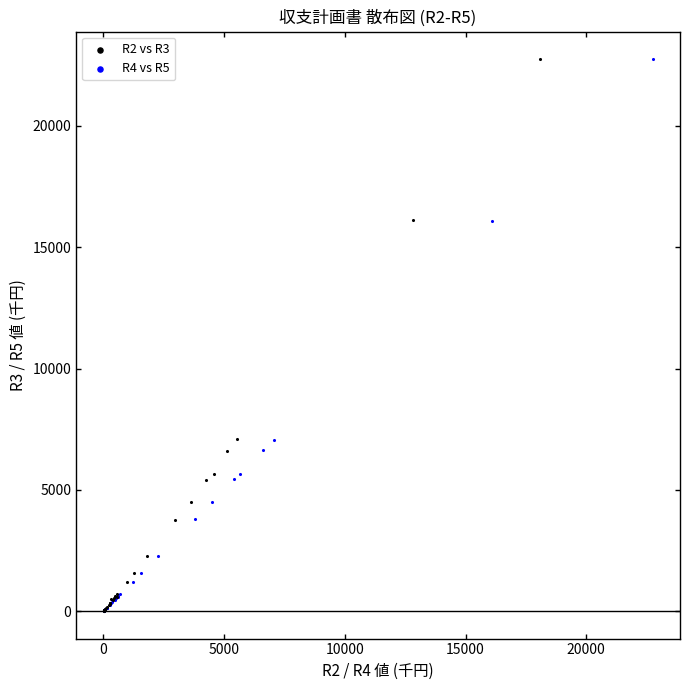

Which series has the largest Y range (max minus min)?

R4 vs R5